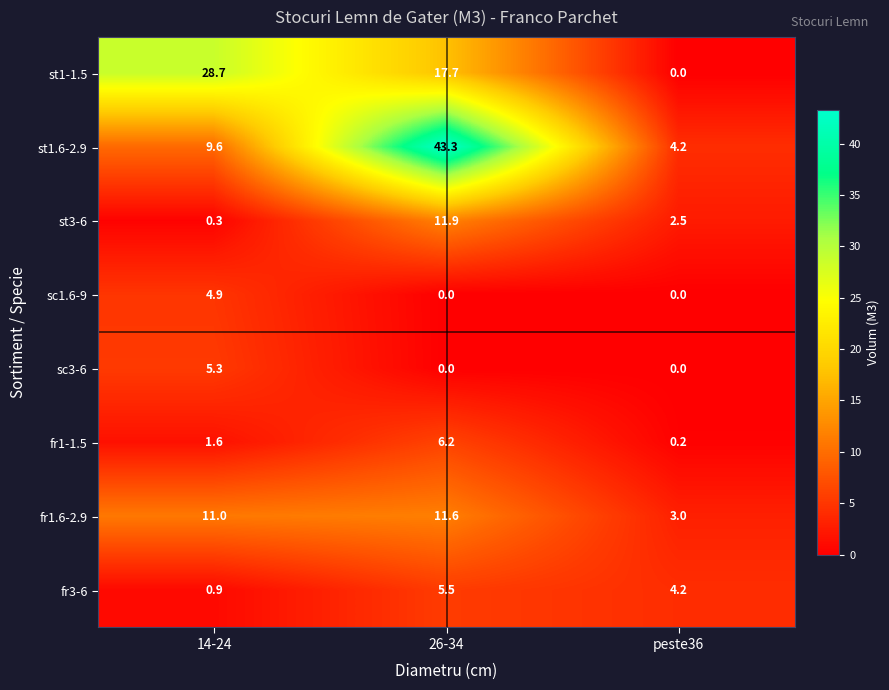

What is the sum of the st1.6-2.9 values at 26-34 and peste36?

47.5